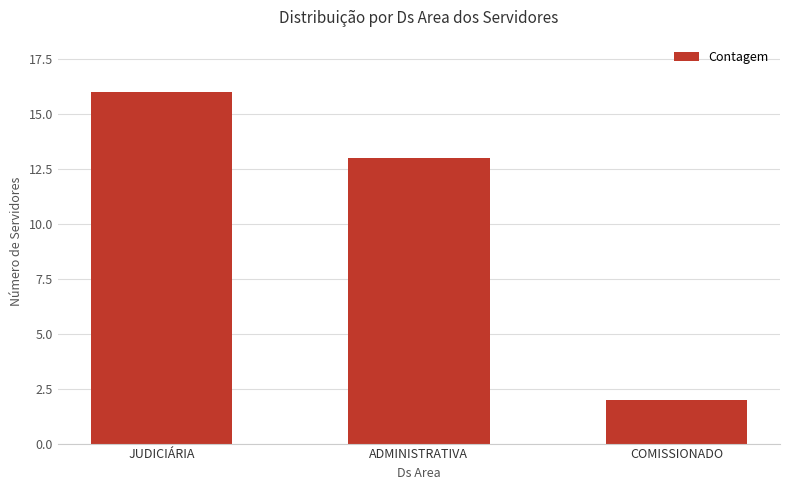

What is the average value?

10